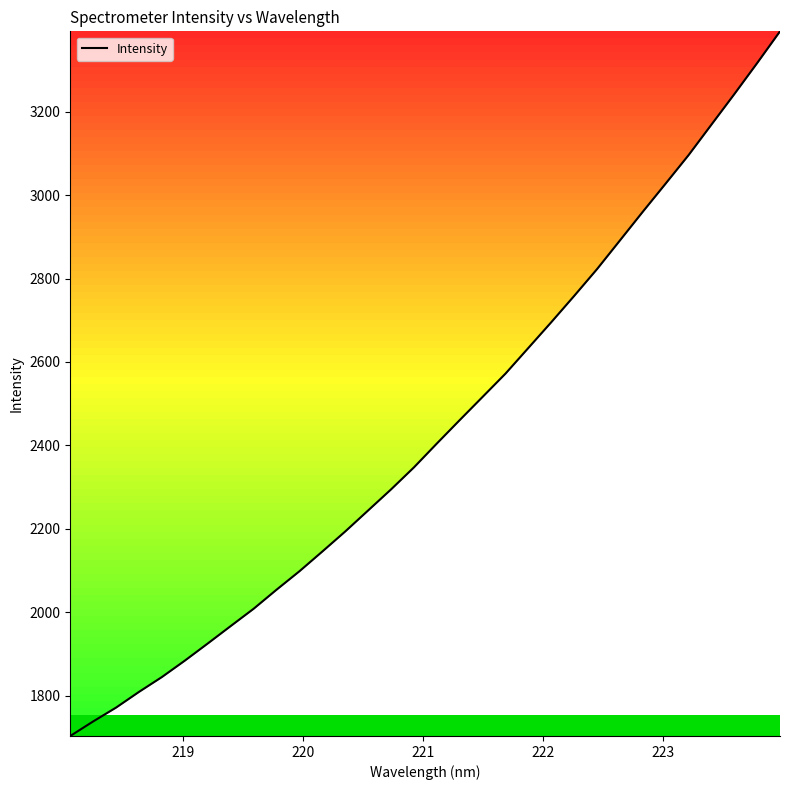

What is the greatest value displayed?

3392.7